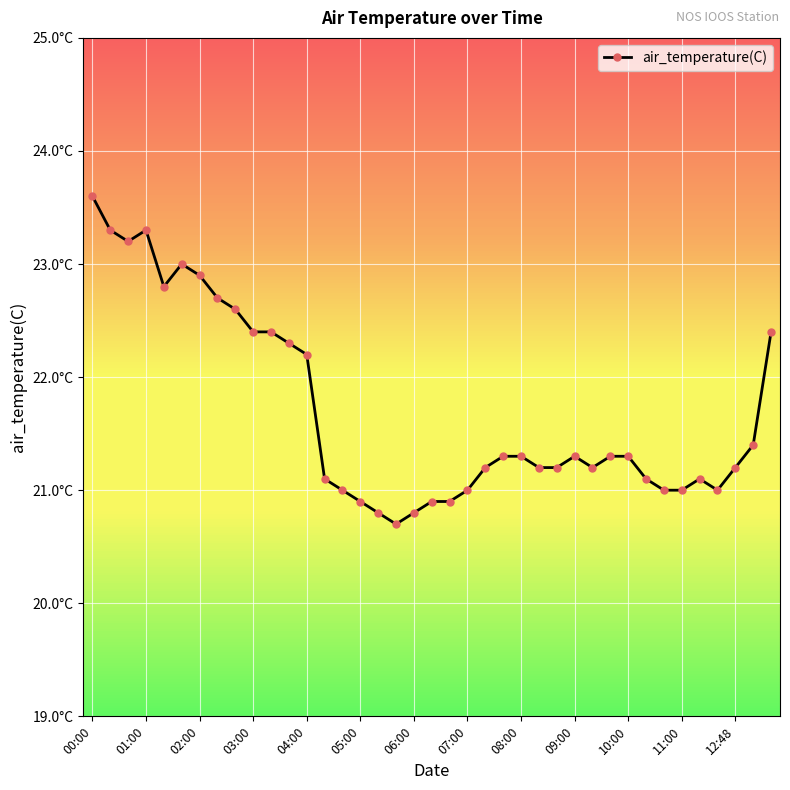

Which category has the lowest value across all series?

17